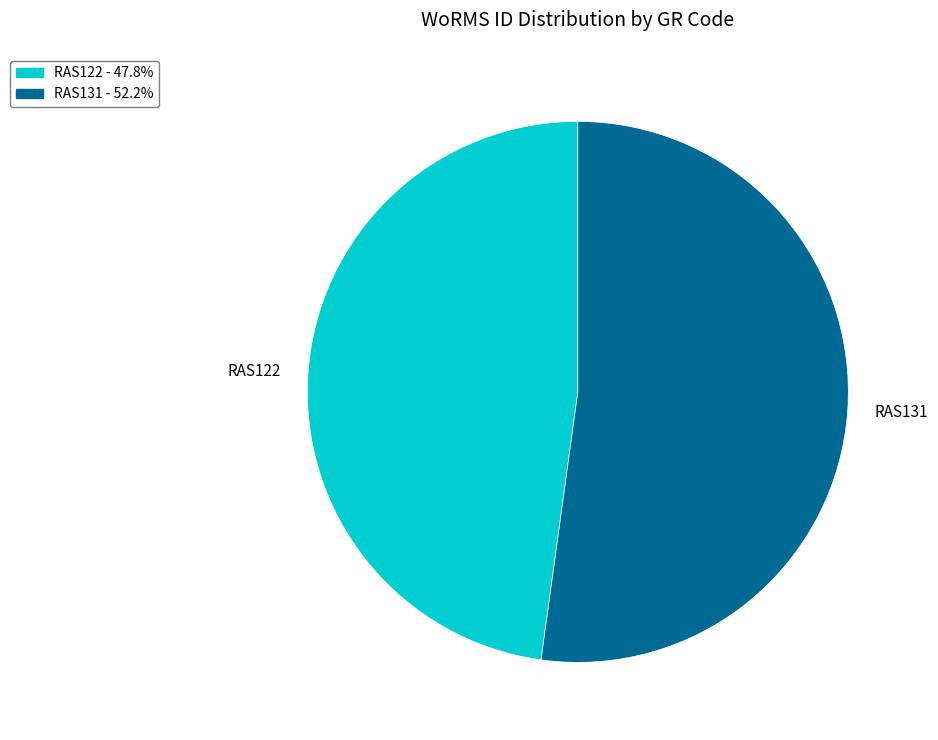

What is the smallest slice in the pie chart?

RAS122